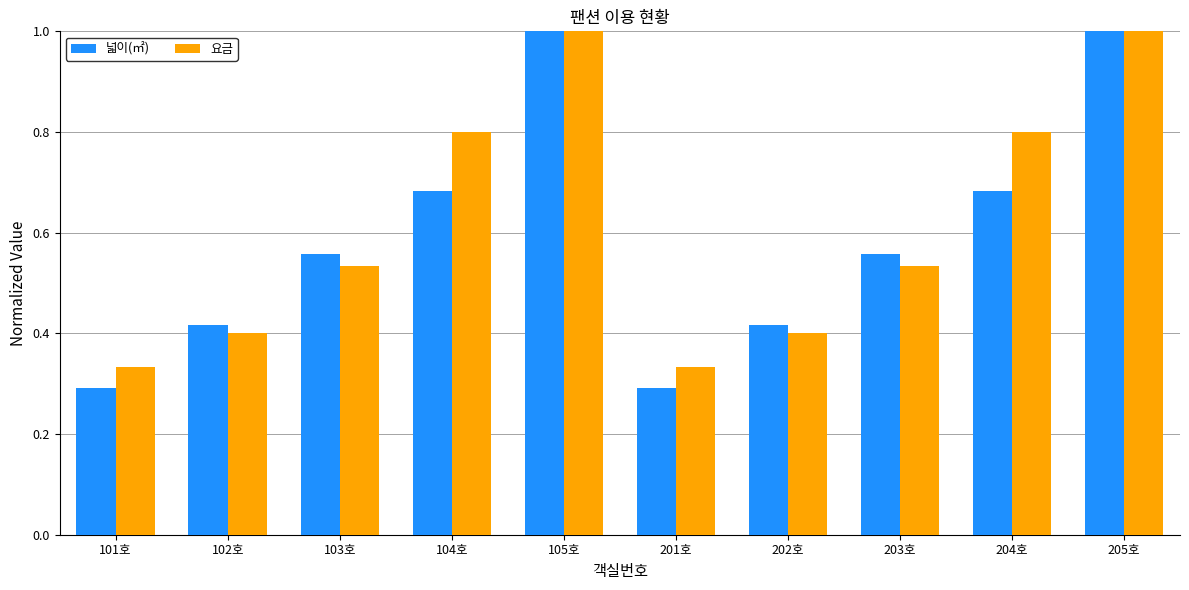

What is the total value across all series at 205호?

2.0